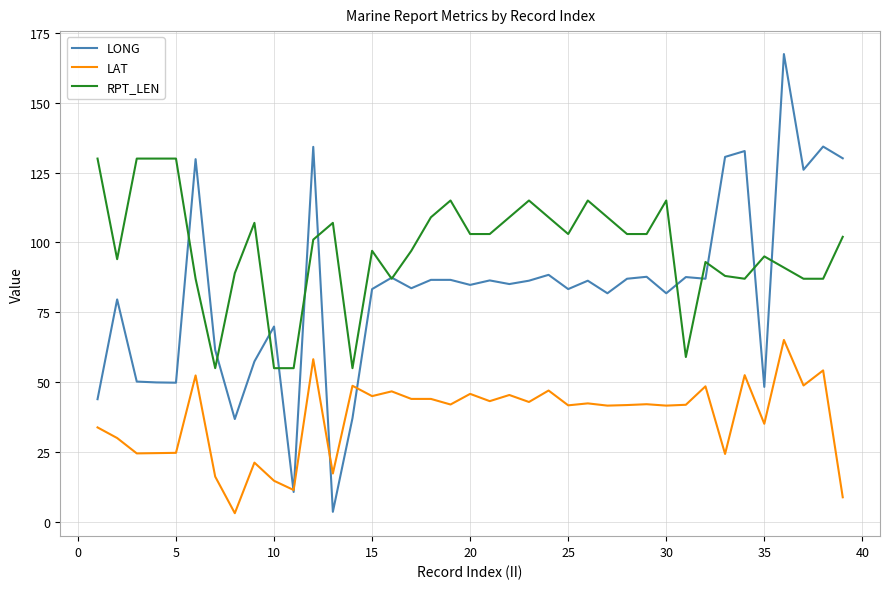

What is the difference between the maximum and minimum values in the RPT_LEN series?

75.0